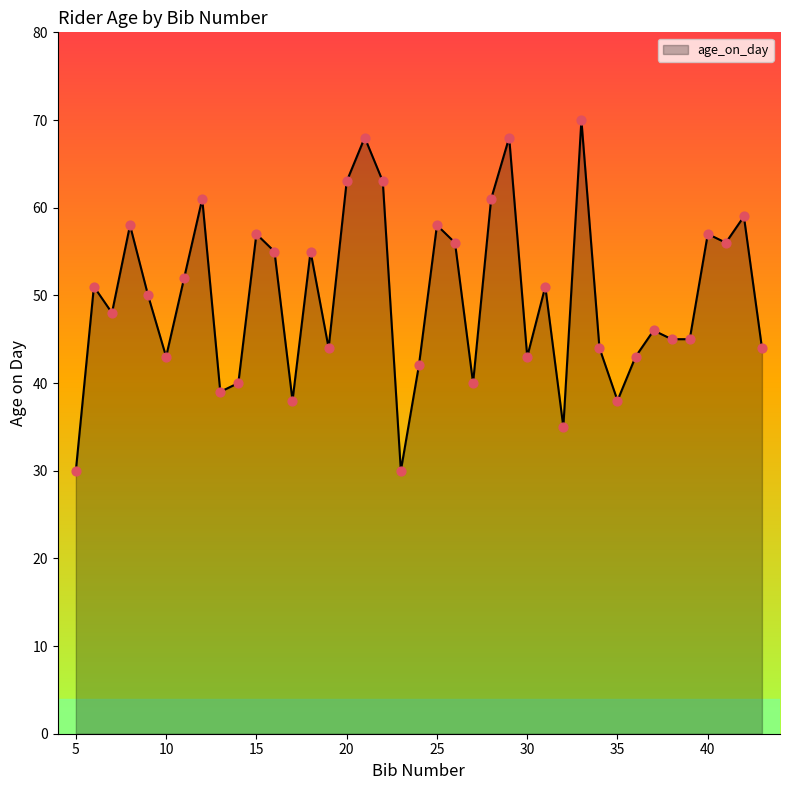

What is the greatest value displayed?

70